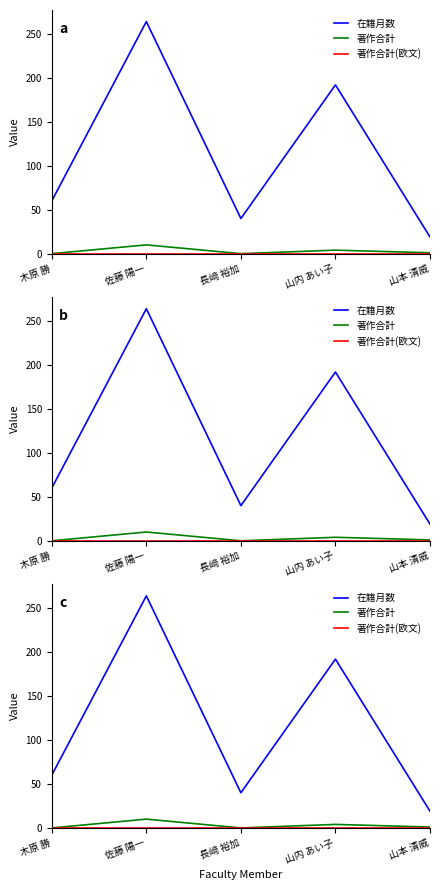

True or false: 著作合計 and 在籍月数 cross at least once.

False